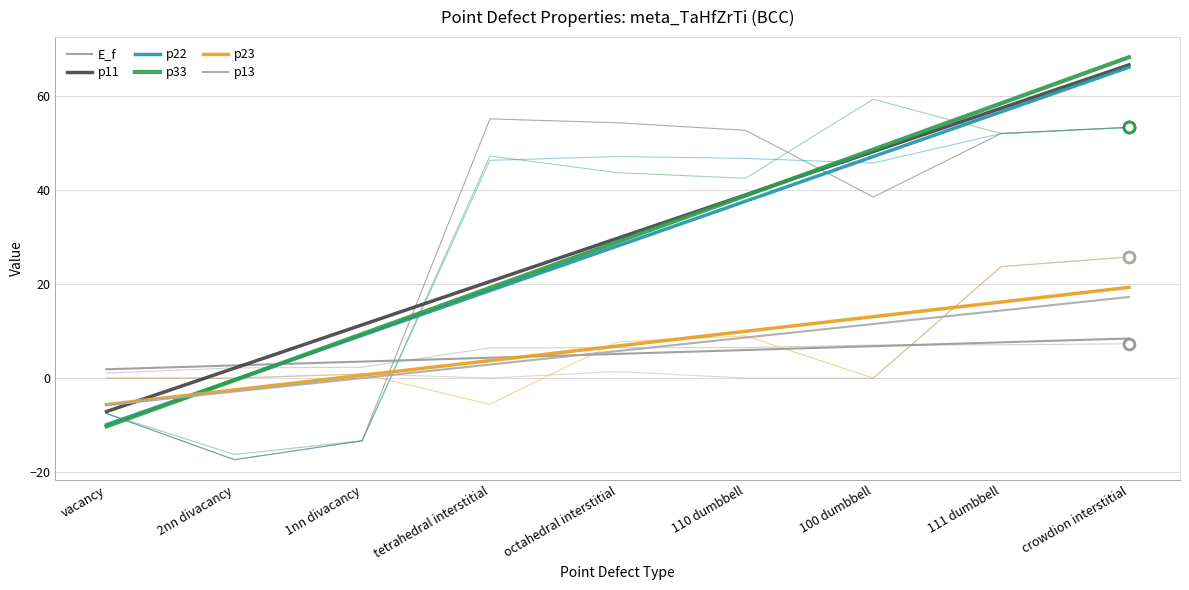

Which series has the largest total across all categories?

p11